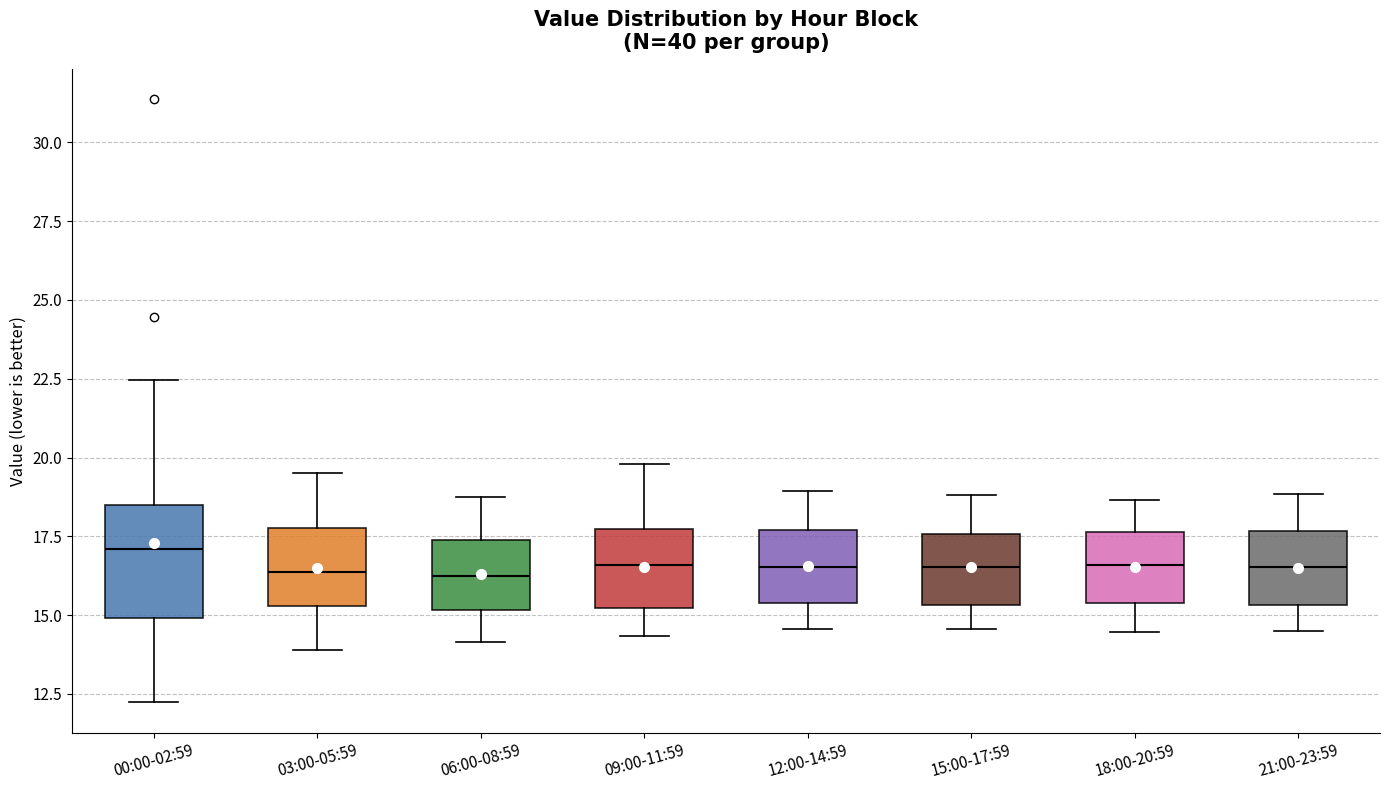

Reading left to right, read every box against the y-axis: the position of its median line, the range the box covers, and the ends of its whiskers. The values are not printed on the chart, so give them approximately, as read against the axis.

00:00-02:59: median 17.0, box 15.0 to 18.5, whiskers 12.0 to 22.5
03:00-05:59: median 16.5, box 15.5 to 18.0, whiskers 14.0 to 19.5
06:00-08:59: median 16.5, box 15.0 to 17.5, whiskers 14.0 to 19.0
09:00-11:59: median 16.5, box 15.0 to 17.5, whiskers 14.5 to 20.0
12:00-14:59: median 16.5, box 15.5 to 17.5, whiskers 14.5 to 19.0
15:00-17:59: median 16.5, box 15.5 to 17.5, whiskers 14.5 to 19.0
18:00-20:59: median 16.5, box 15.5 to 17.5, whiskers 14.5 to 18.5
21:00-23:59: median 16.5, box 15.5 to 17.5, whiskers 14.5 to 19.0